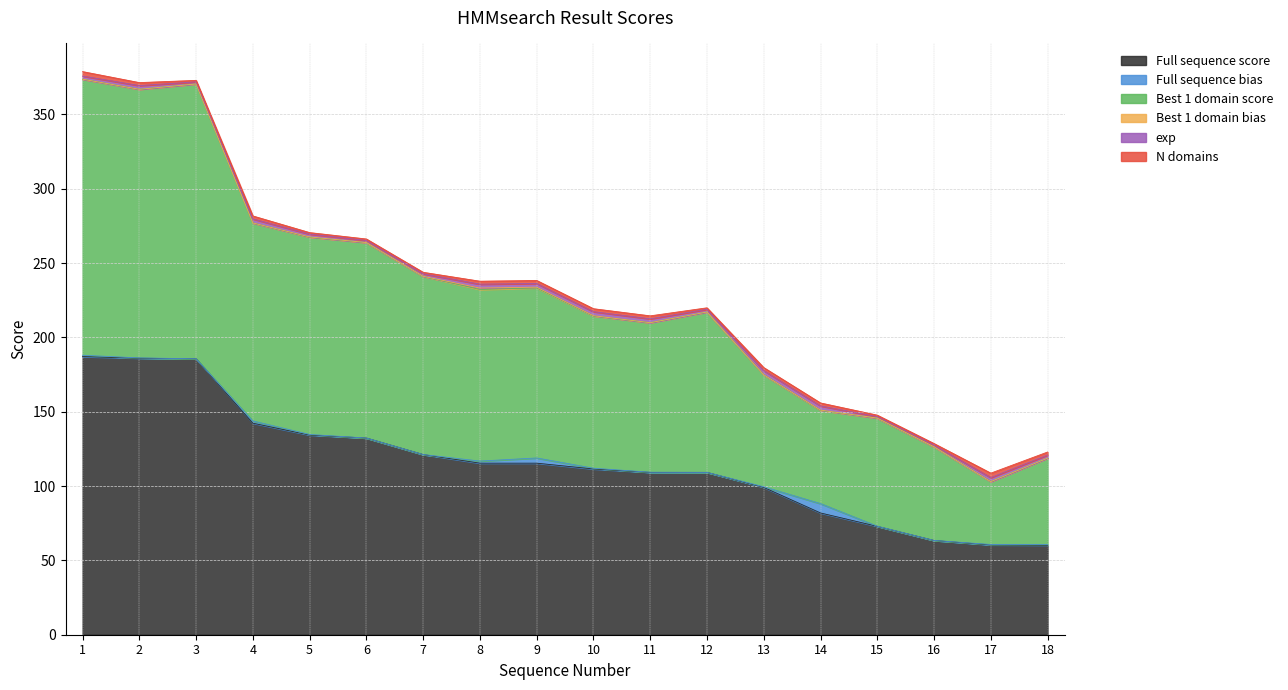

List the series in order of their peak value, highest first.

Full sequence score, Best 1 domain score, Full sequence bias, N domains, exp, Best 1 domain bias